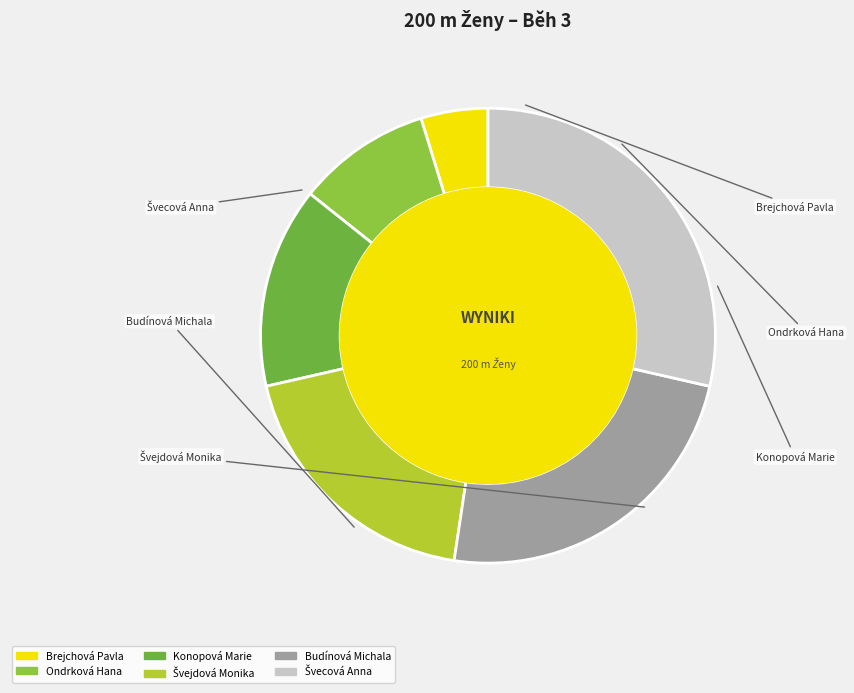

Do Budínová Michala and Brejchová Pavla together represent more than half of the pie?

No